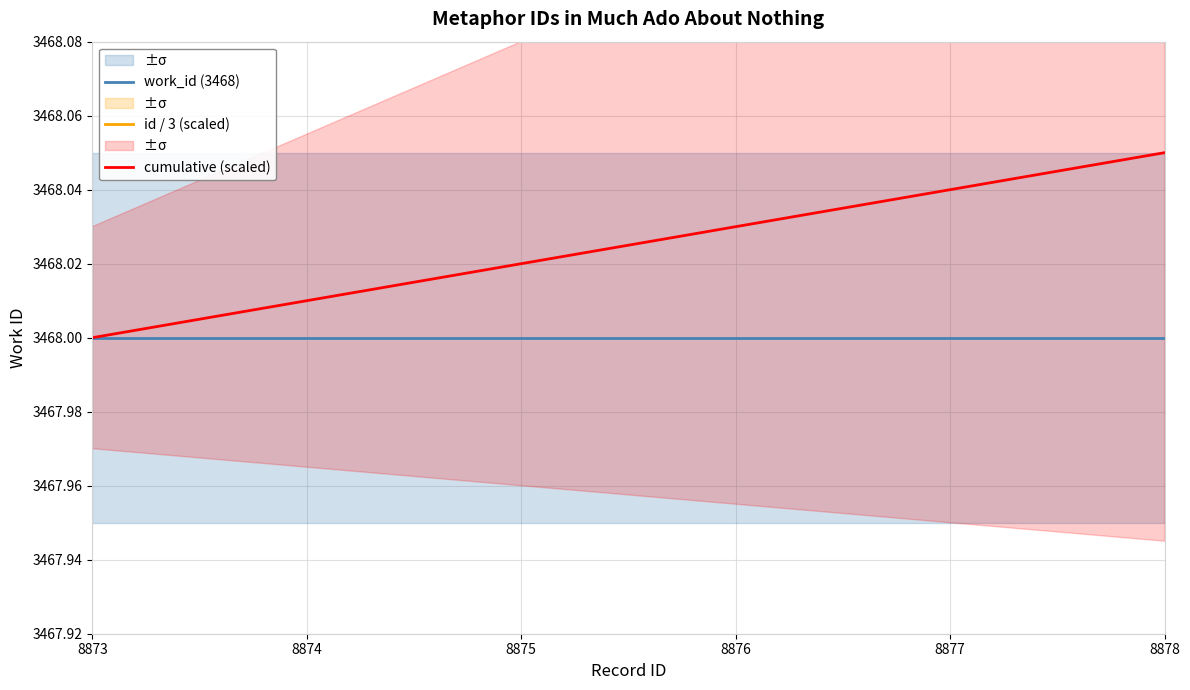

Reading left to right, what are all the values shown in this chart?

work_id (3468): 8873=3468.0	8874=3468.0	8875=3468.0	8876=3468.0	8877=3468.0	8878=3468.0
id / 3 (scaled): 8873=10257.2	8874=10258.3	8875=10259.5	8876=10260.7	8877=10261.8	8878=10263.0
cumulative (scaled): 8873=3468.0	8874=3468.0	8875=3468.0	8876=3468.0	8877=3468.0	8878=3468.1